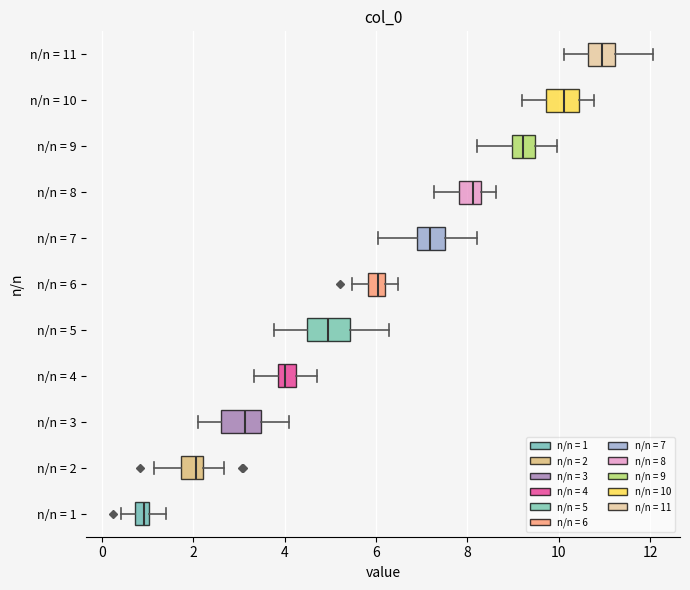

Which box's median line is the furthest to the left?

n/n = 1